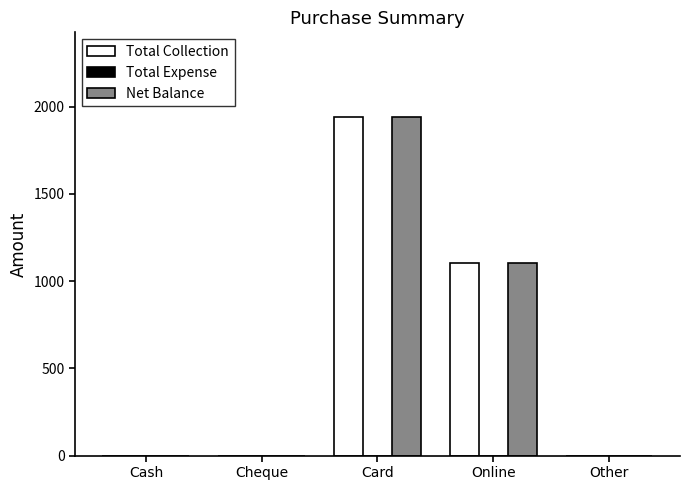

What is the highest value of the Total Collection series?

1940.4